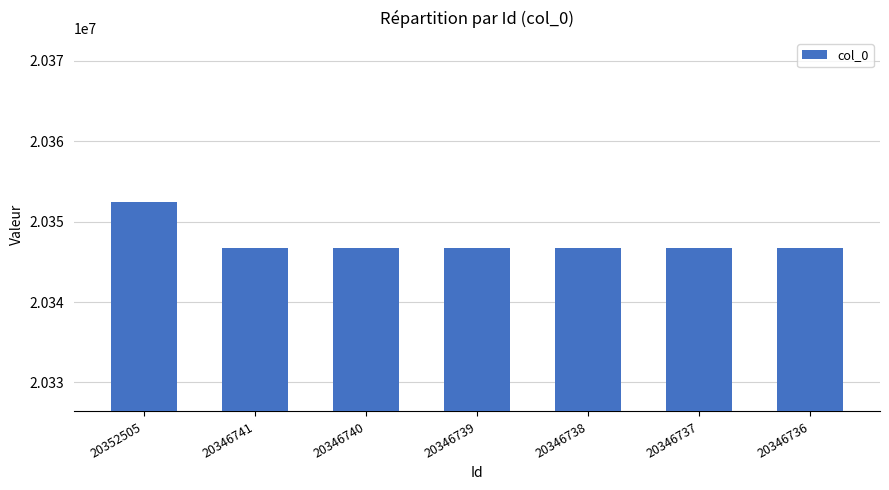

What is the difference between the maximum and minimum values?

5769